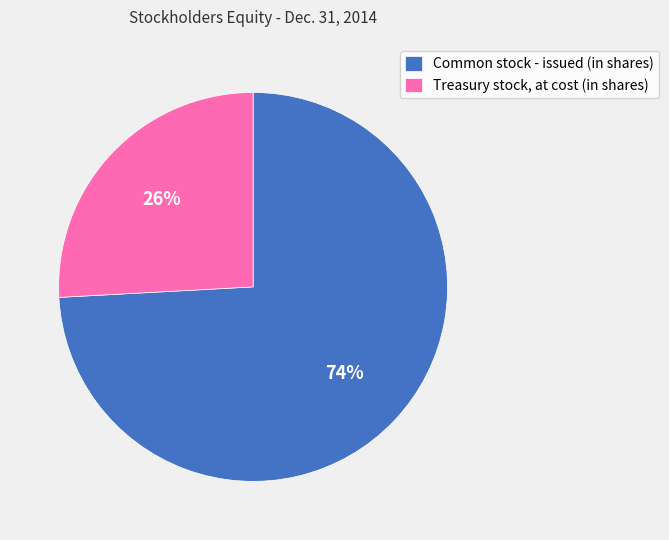

Is the sum of Common stock - issued (in shares) and Treasury stock, at cost (in shares) greater than half?

Yes